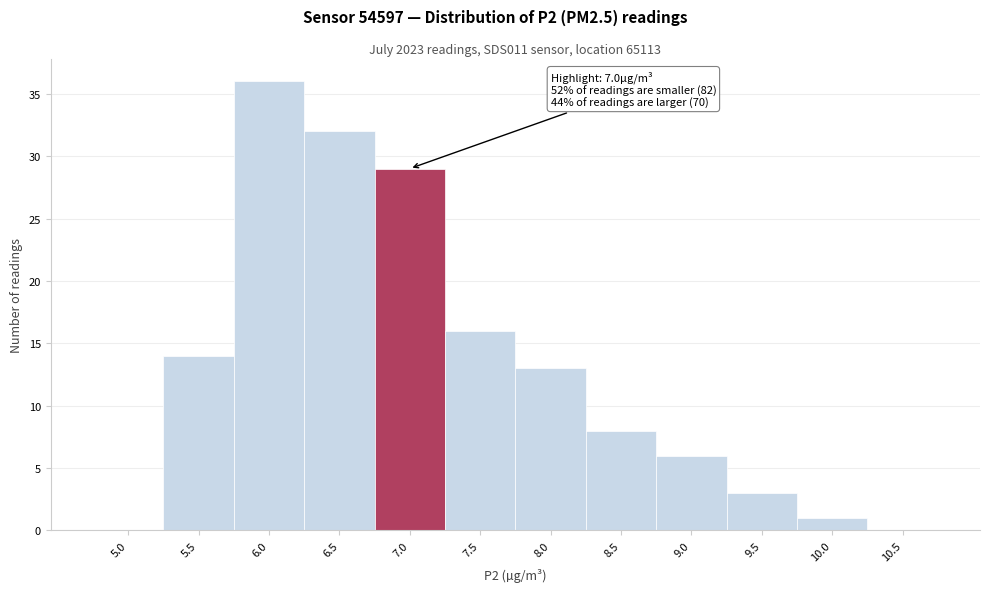

Reading left to right, extract all data points from this chart.

5.0=0	5.5=14	6.0=36	6.5=32	7.0=29	7.5=16	8.0=13	8.5=8	9.0=6	9.5=3	10.0=1	10.5=0